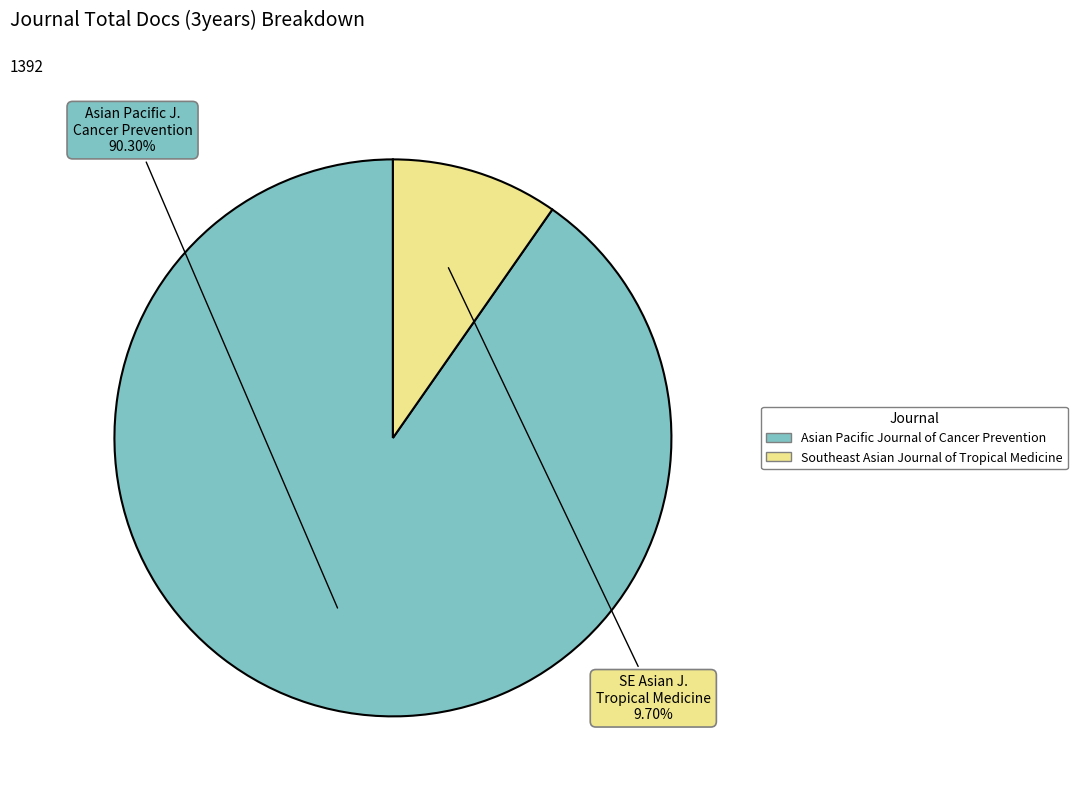

What is the ratio of the value at Asian Pacific J. Cancer Prevention to the value at SE Asian J. Tropical Medicine?

9.3